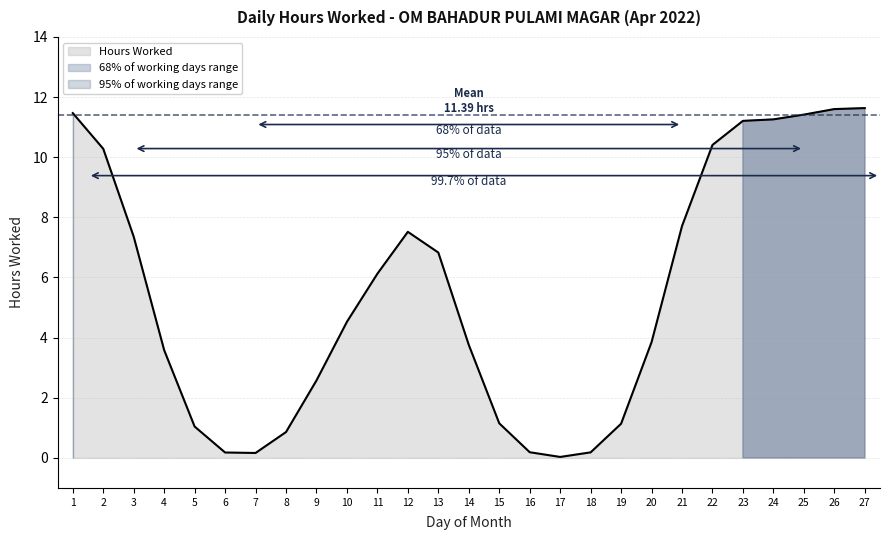

What is the maximum value for Hours Worked?

11.6